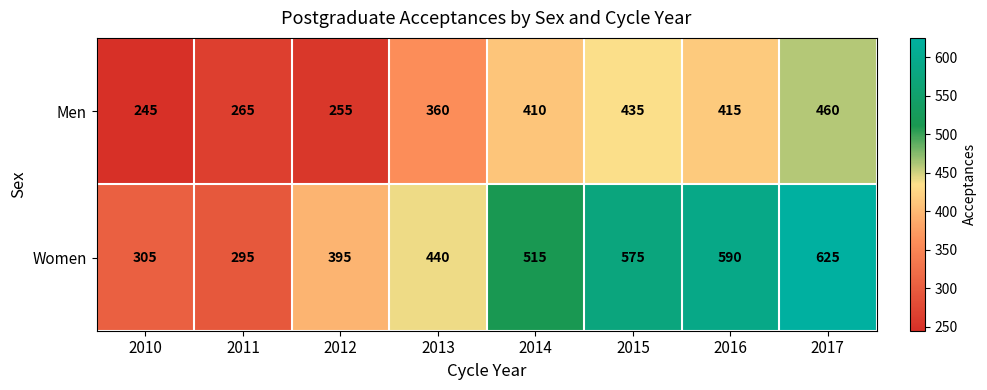

What is the smallest value displayed?

245